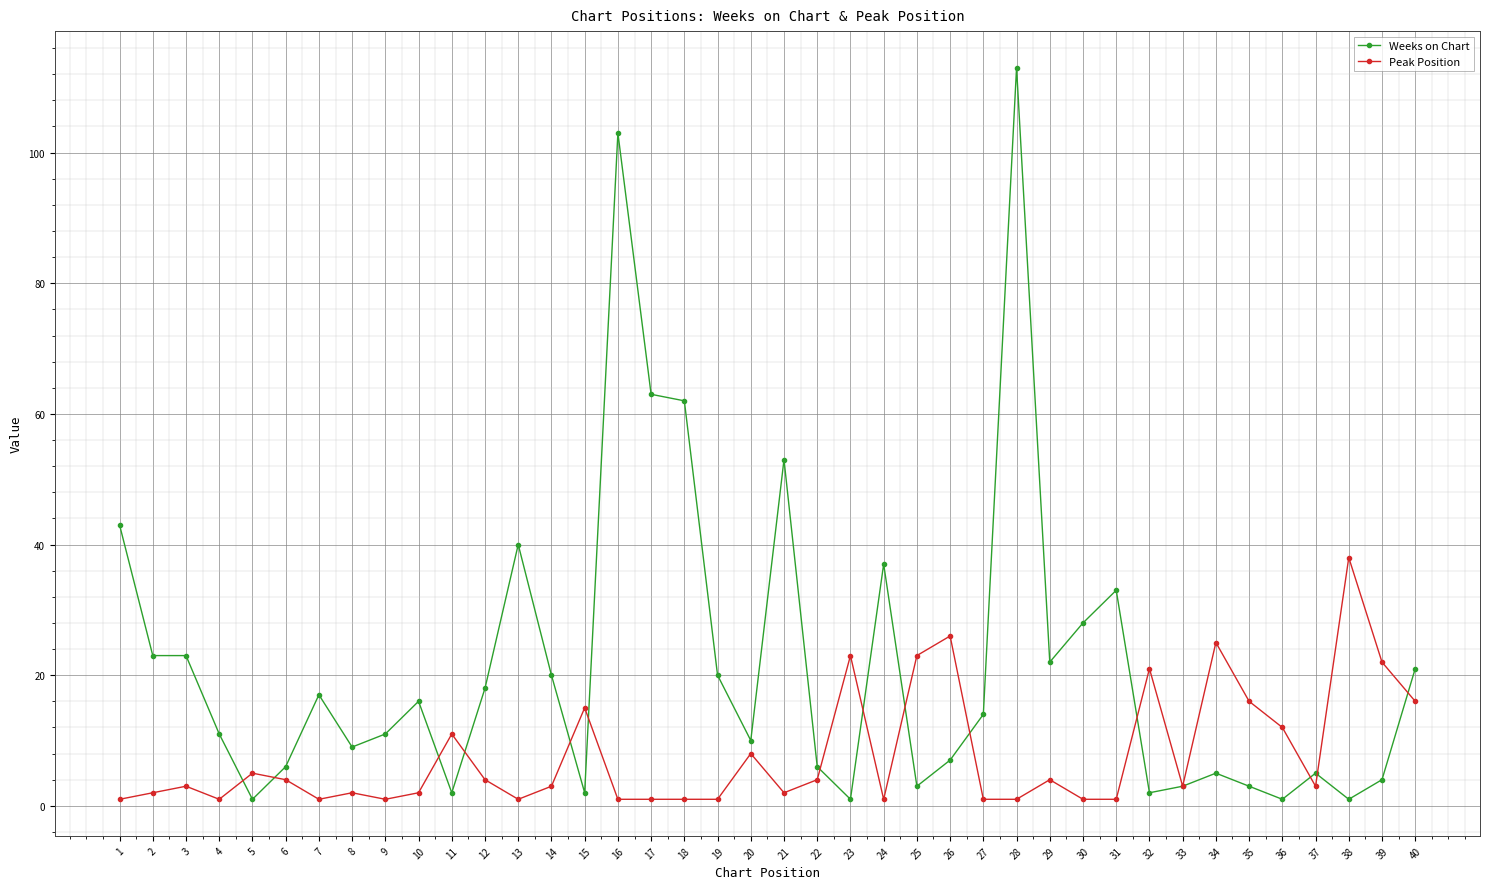

True or false: Weeks on Chart has more than 0 points higher than both neighbors.

True